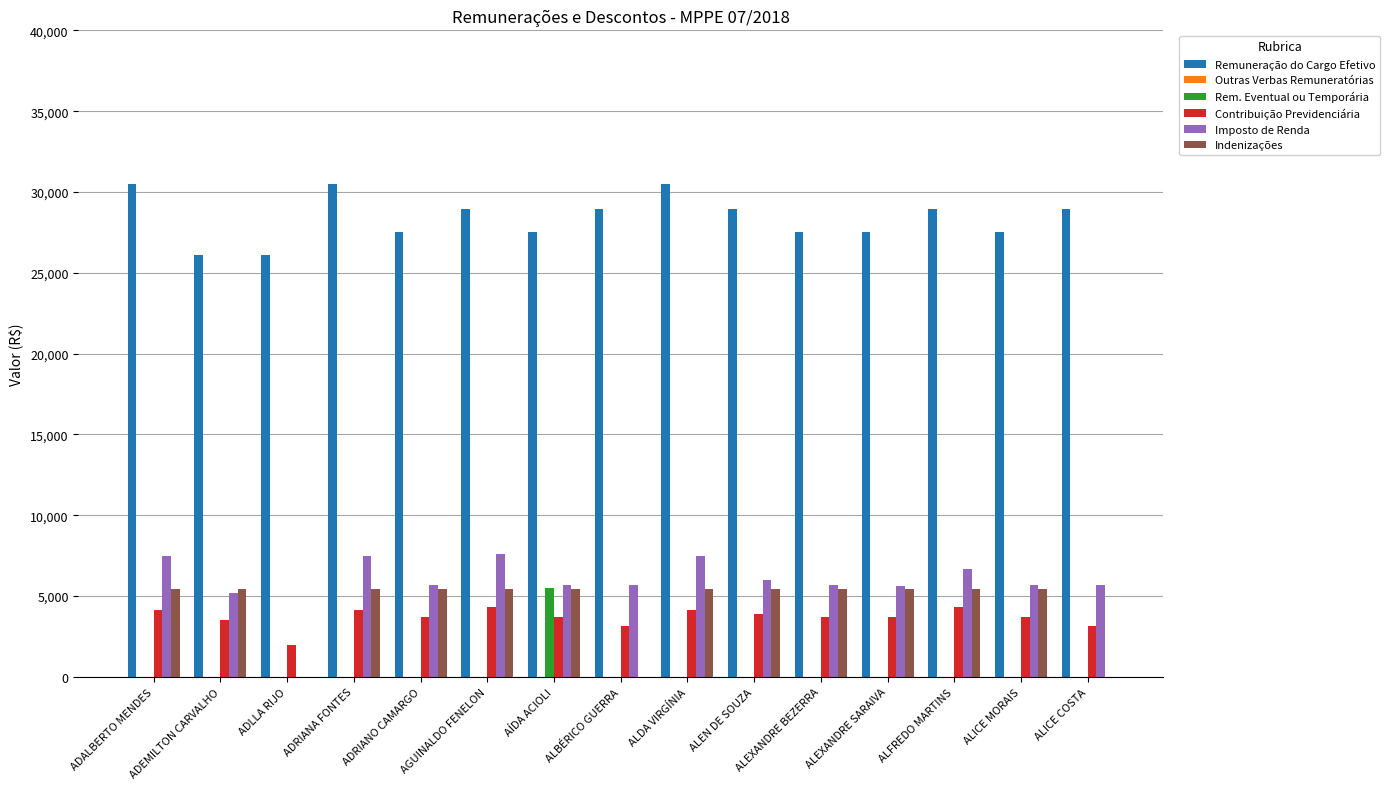

What is the maximum value for Indenizações?

5445.7